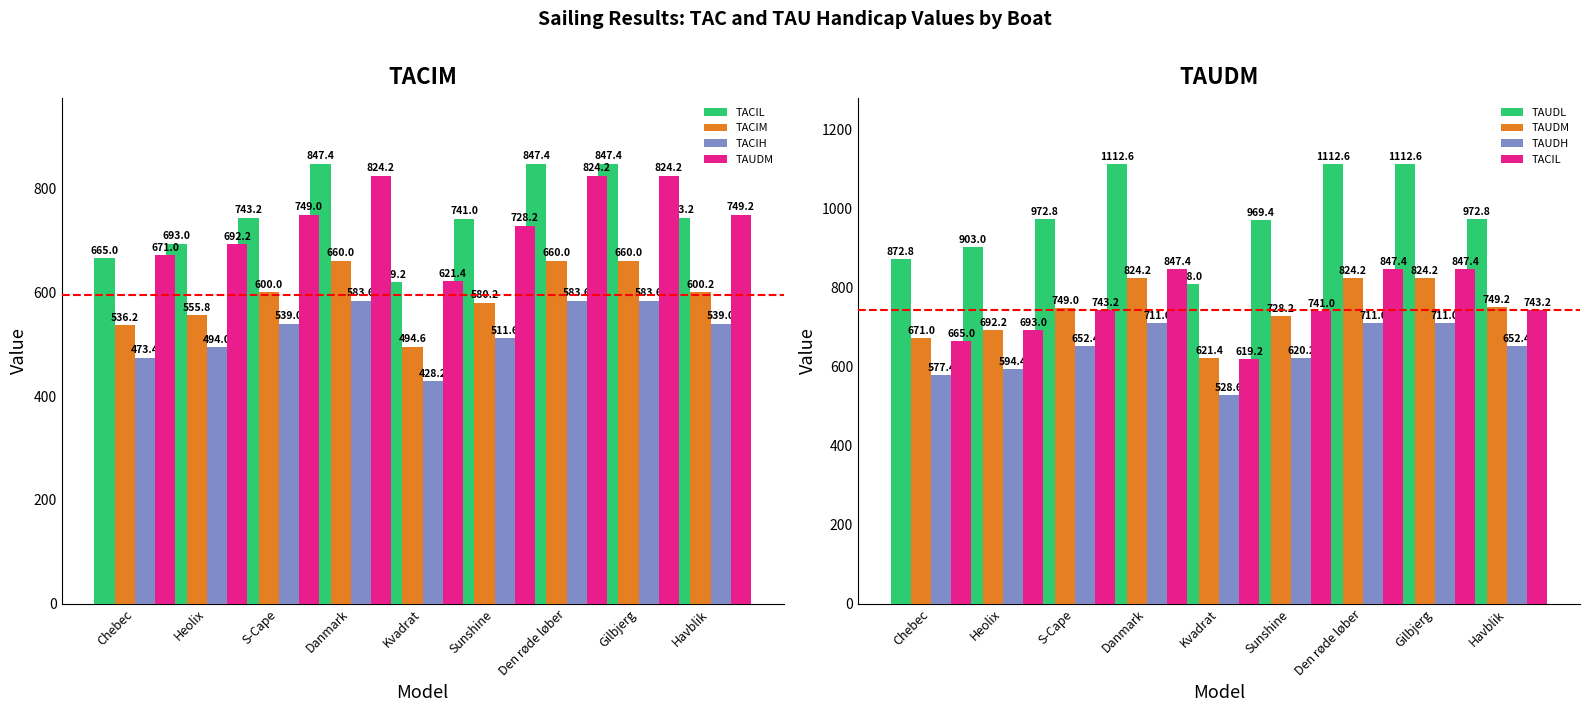

What is the label of the 2nd bar from the right?

Gilbjerg